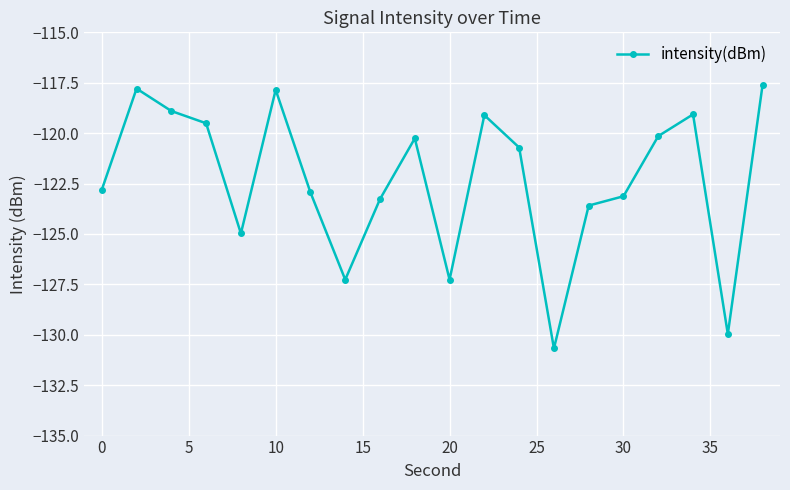

How many lines are shown in the chart?

1